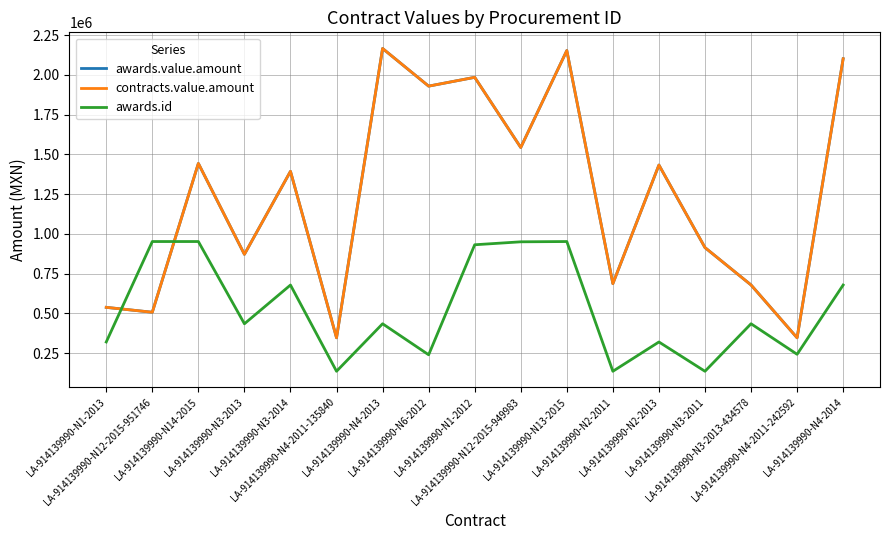

Where is the first local maximum for contracts.value.amount?

LA-914139990-N14-2015